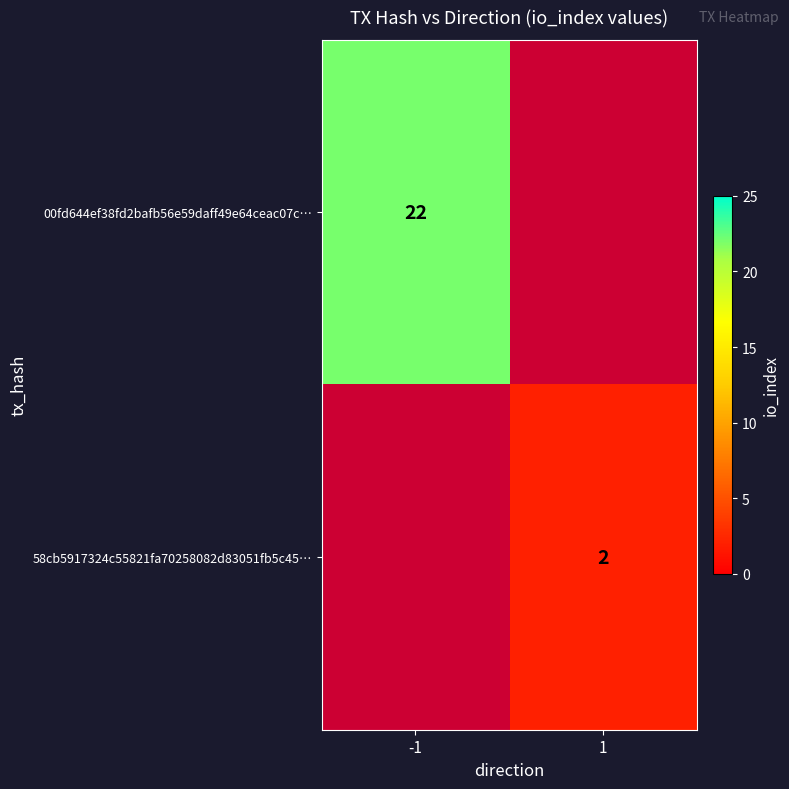

The 00fd644ef38fd2bafb56e59daff49e64ceac07c… series shows 4 at -1. True or false?

False